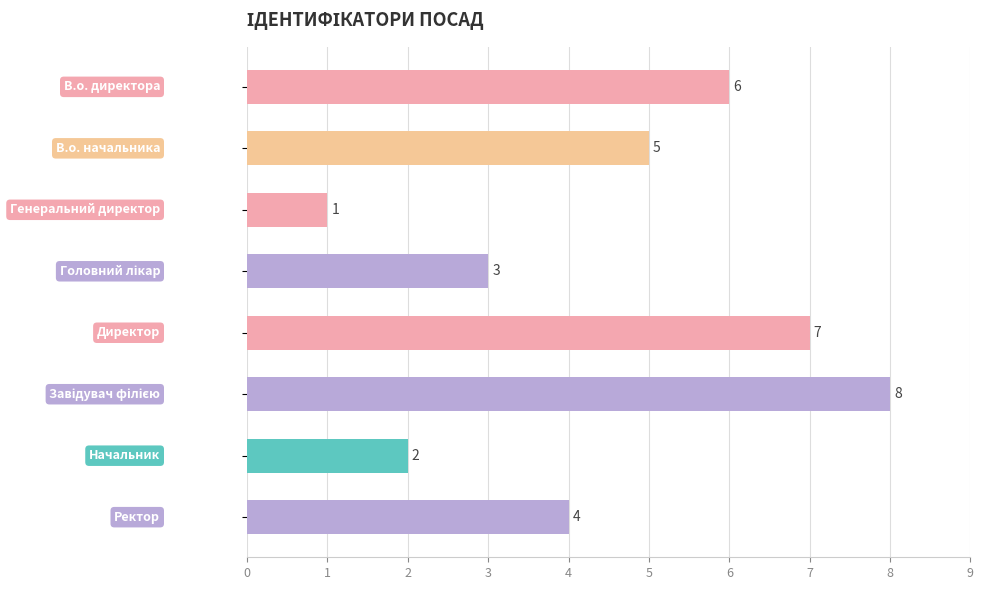

What is the greatest value displayed?

8